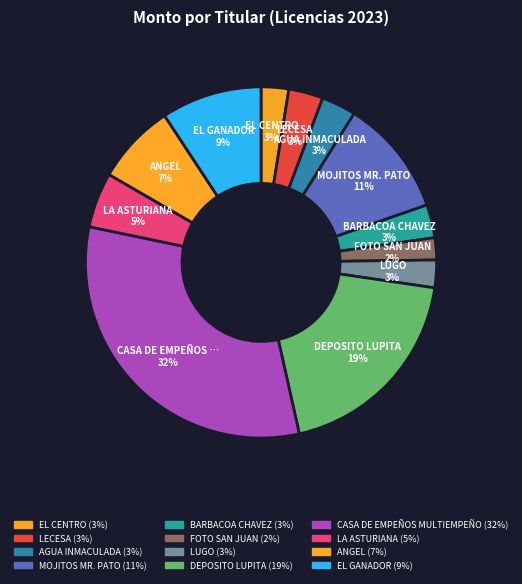

Count the number of slices in the pie.

12